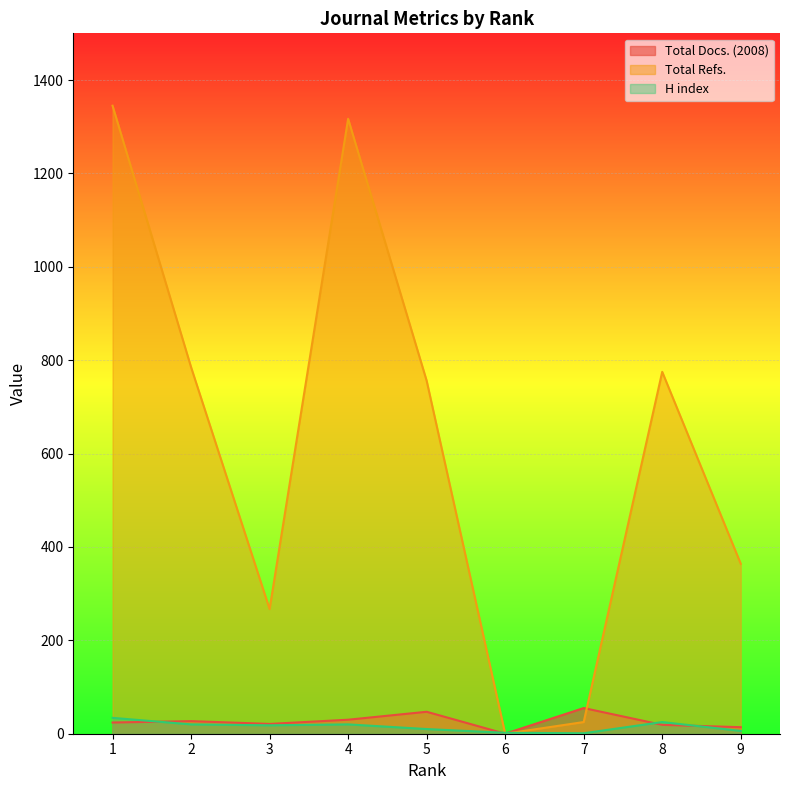

How many lines are shown in the chart?

3